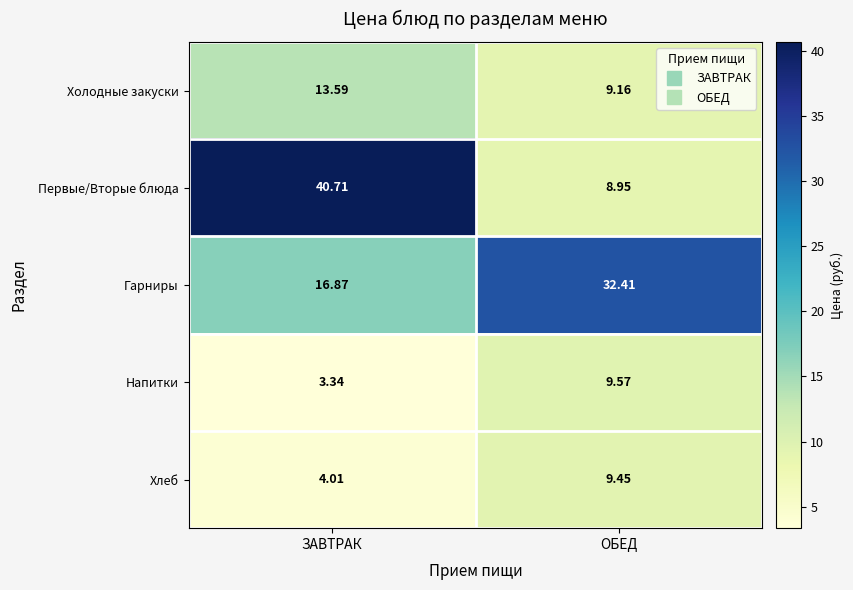

Rank the series by their maximum value, from highest to lowest.

Первые/Вторые блюда, Гарниры, Холодные закуски, Напитки, Хлеб